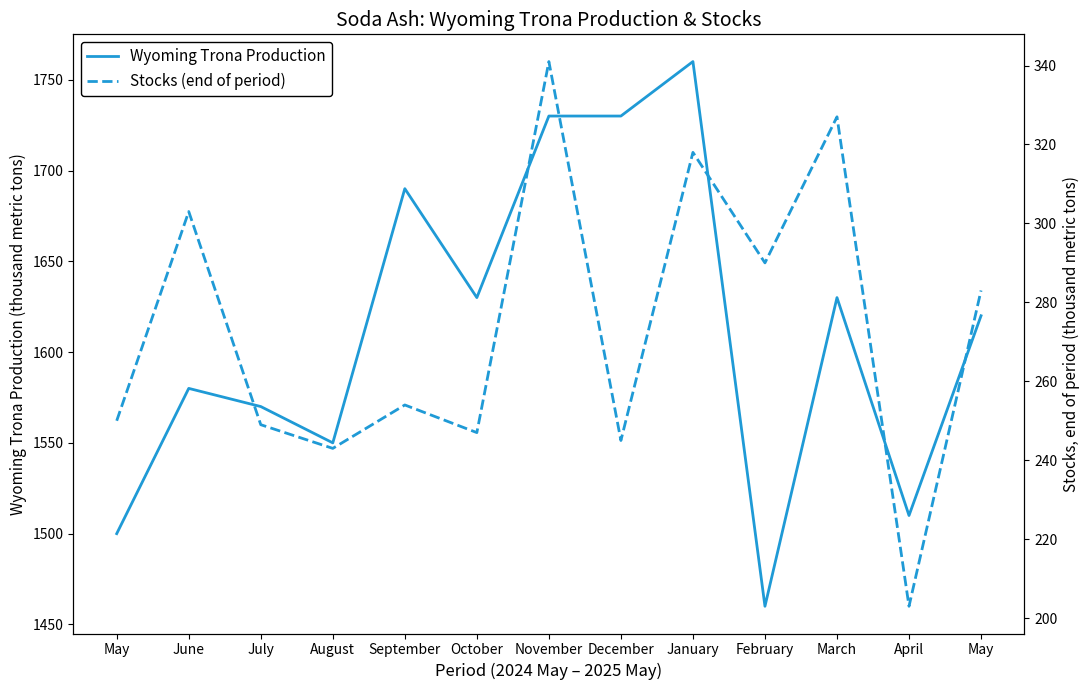

True or false: Wyoming Trona Production and Stocks (end of period) cross at least once.

False